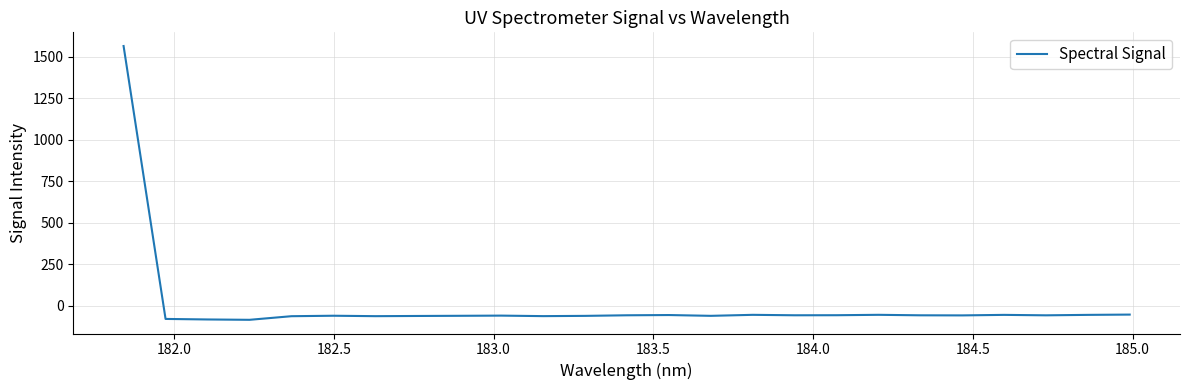

What is the smallest value displayed?

-85.1